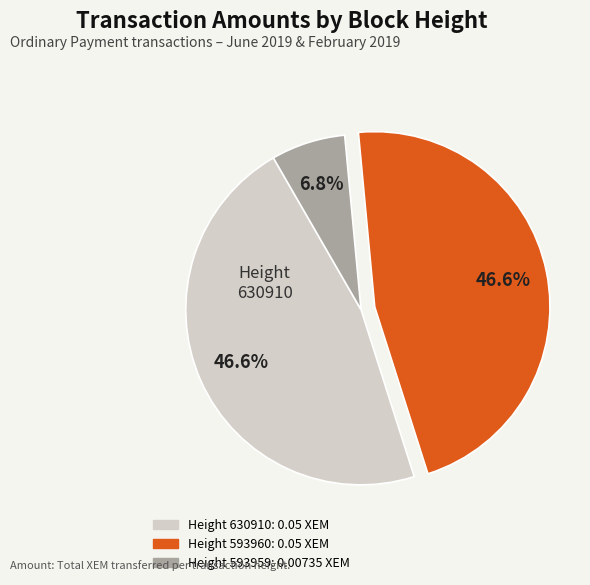

Is there any slice that represents more than half of the pie?

No